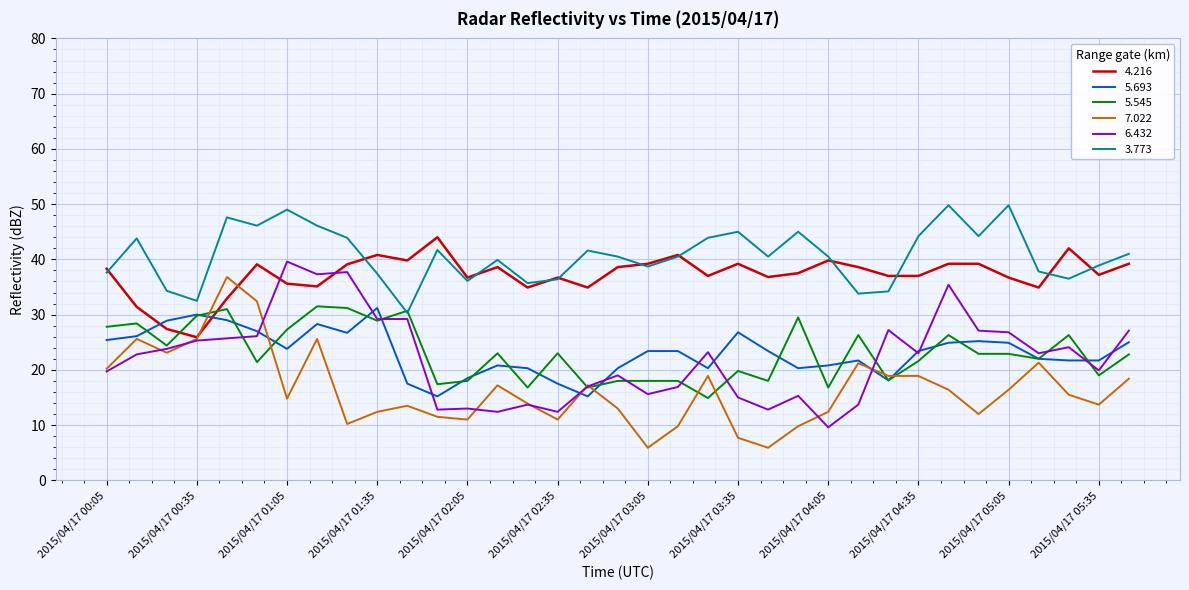

What is the smallest value displayed?

5.9